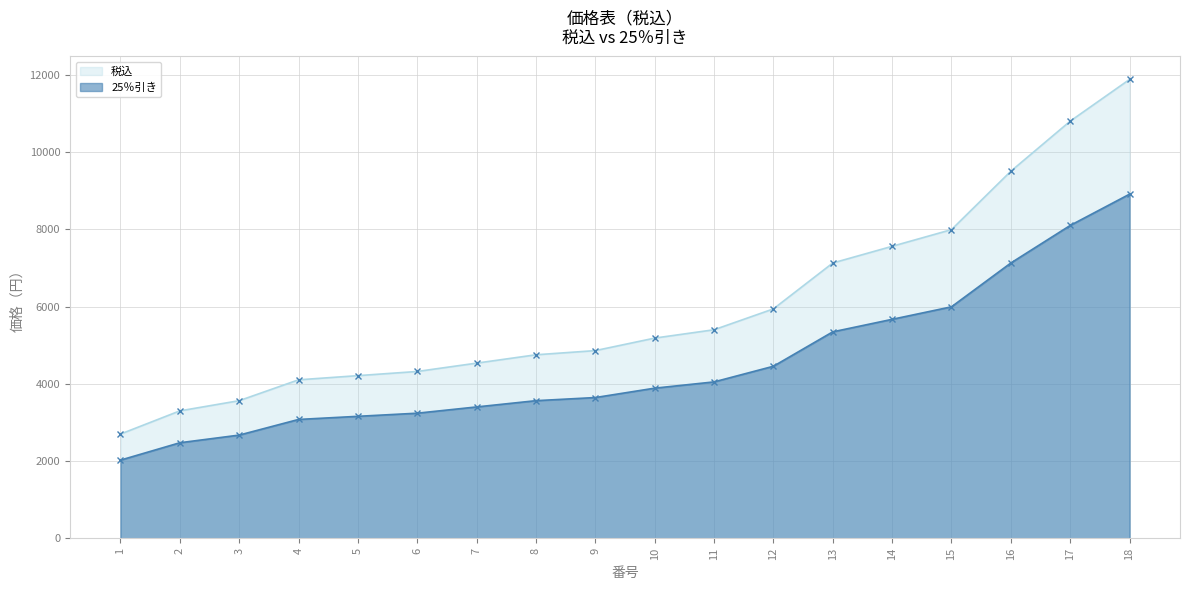

What is the approximate value of 25％引き at 13, to the nearest 50?

5350